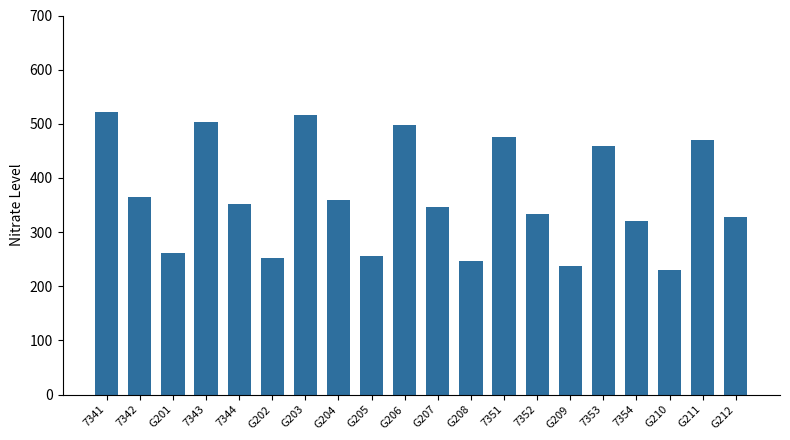

What is the ratio of the value at 7344 to the value at G210?

1.5